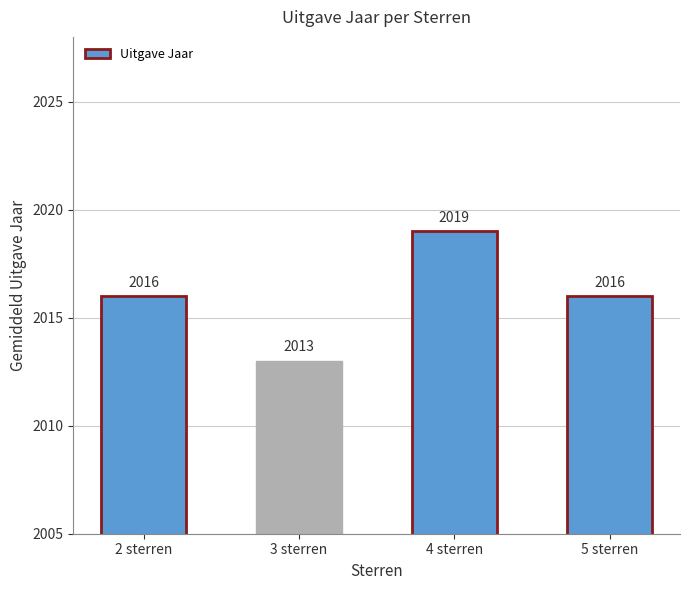

What is the label of the 1st bar from the right?

5 sterren